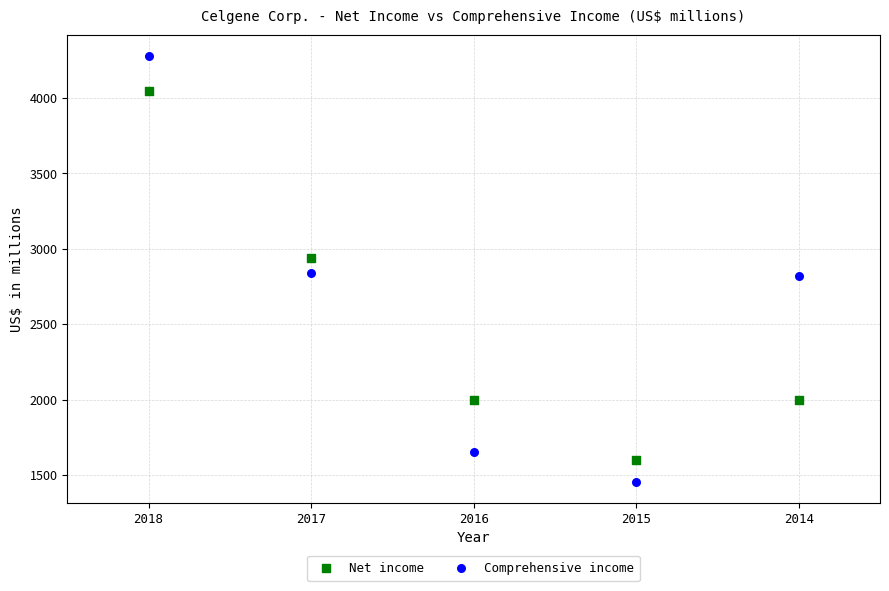

Which series reaches the minimum Y coordinate?

Comprehensive income